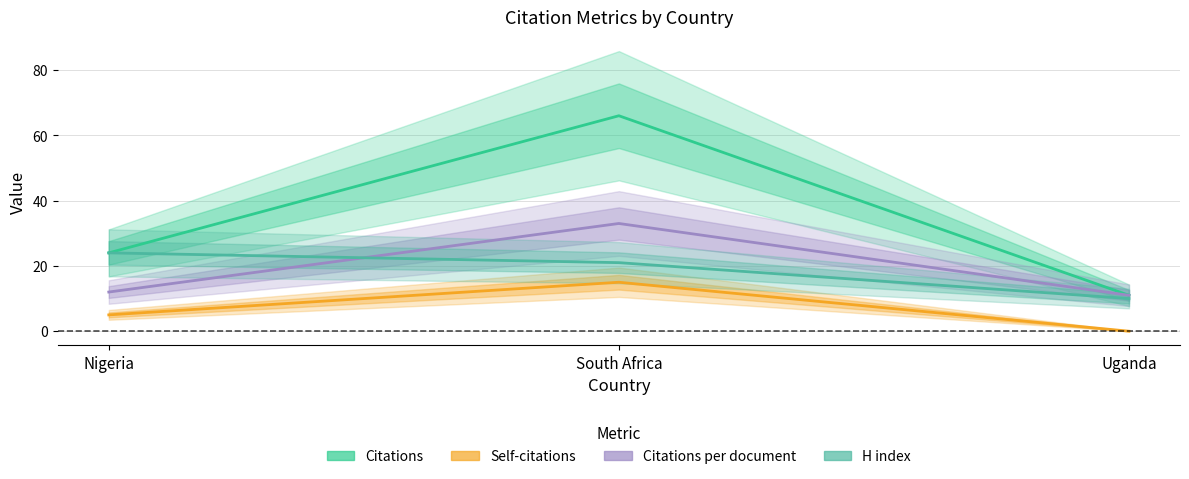

Which series has the largest total across all categories?

Citations